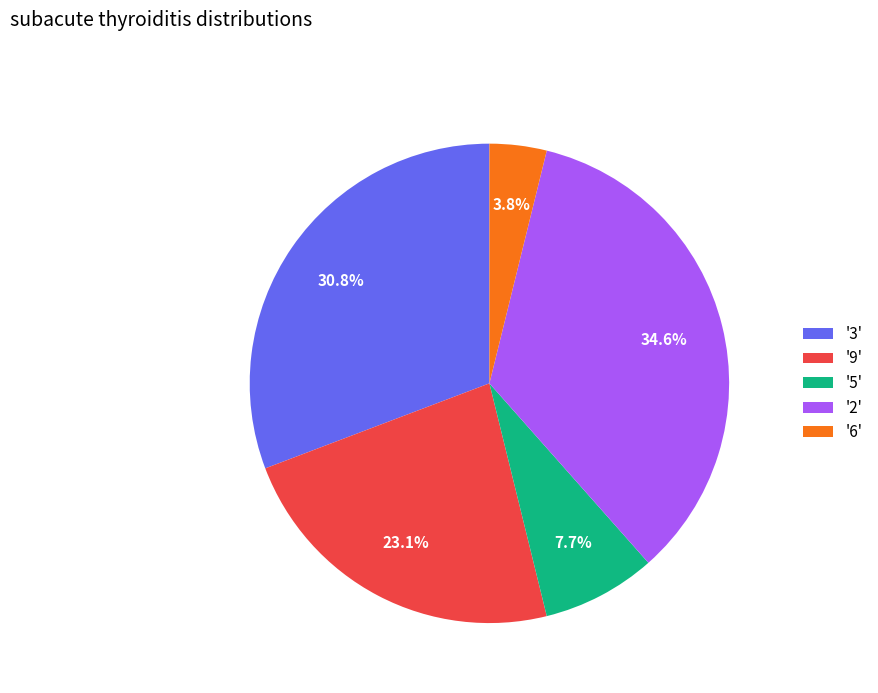

Approximately how many times larger is the value at '9' compared to '2'?

0.7